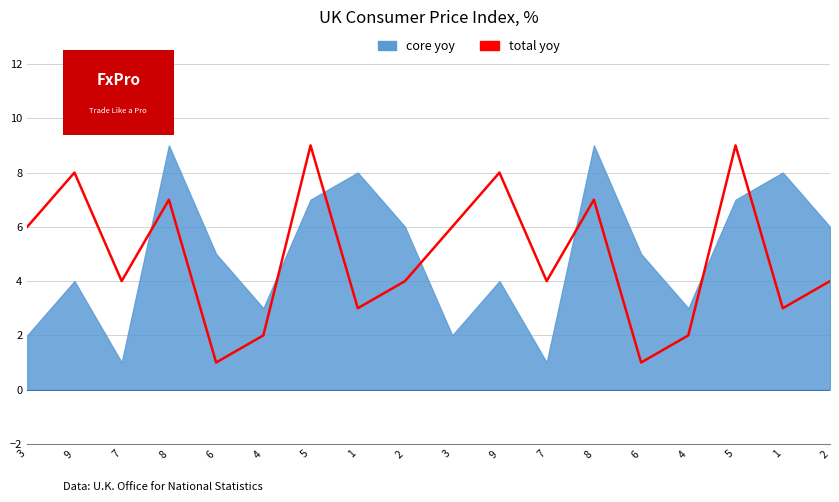

What is the sum of the values at 3 and 6?

7